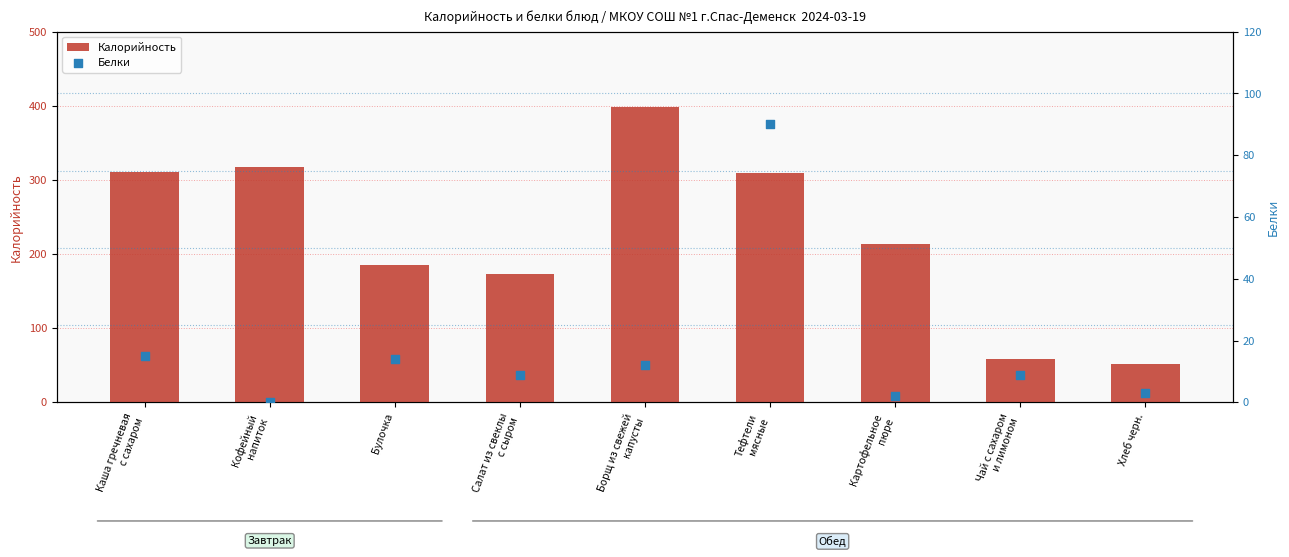

Which series has the largest Y range (max minus min)?

Калорийность